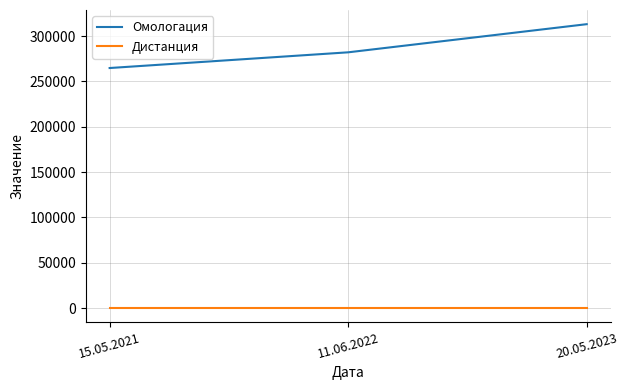

Rank the categories by Омологация value from highest to lowest.

20.05.2023, 11.06.2022, 15.05.2021